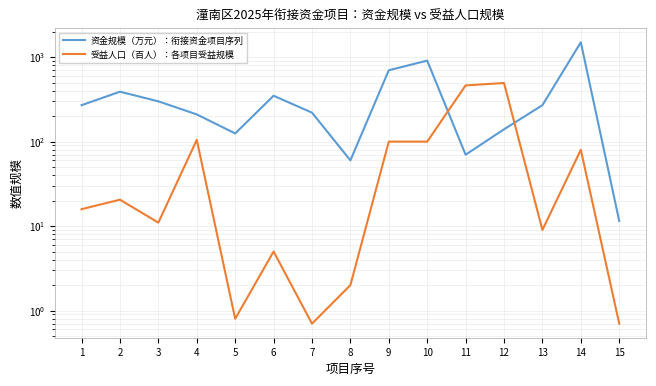

Reading left to right, extract all data points from this chart.

资金规模（万元）：衔接资金项目序列: 1=270.0	2=390.0	3=300.0	4=210.0	5=125.0	6=349.2	7=220.4	8=60.0	9=700.0	10=910.0	11=70.0	12=140.0	13=270.0	14=1500.0	15=11.5
受益人口（百人）：各项目受益规模: 1=15.9	2=20.6	3=11.0	4=105.0	5=0.8	6=5.0	7=0.7	8=2.0	9=100.0	10=100.0	11=462.8	12=494.7	13=9.0	14=80.0	15=0.7